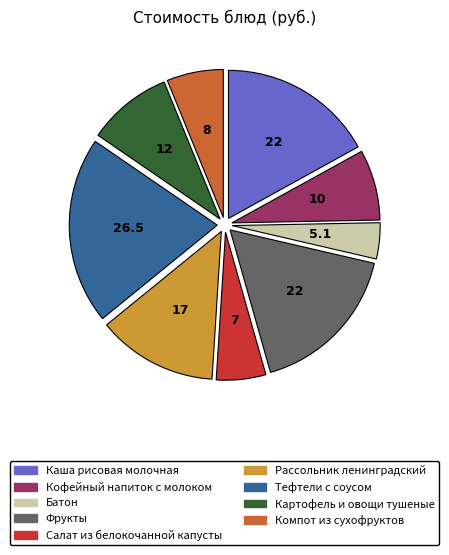

Which has a higher value, Картофель и овощи тушеные or Рассольник ленинградский?

Рассольник ленинградский